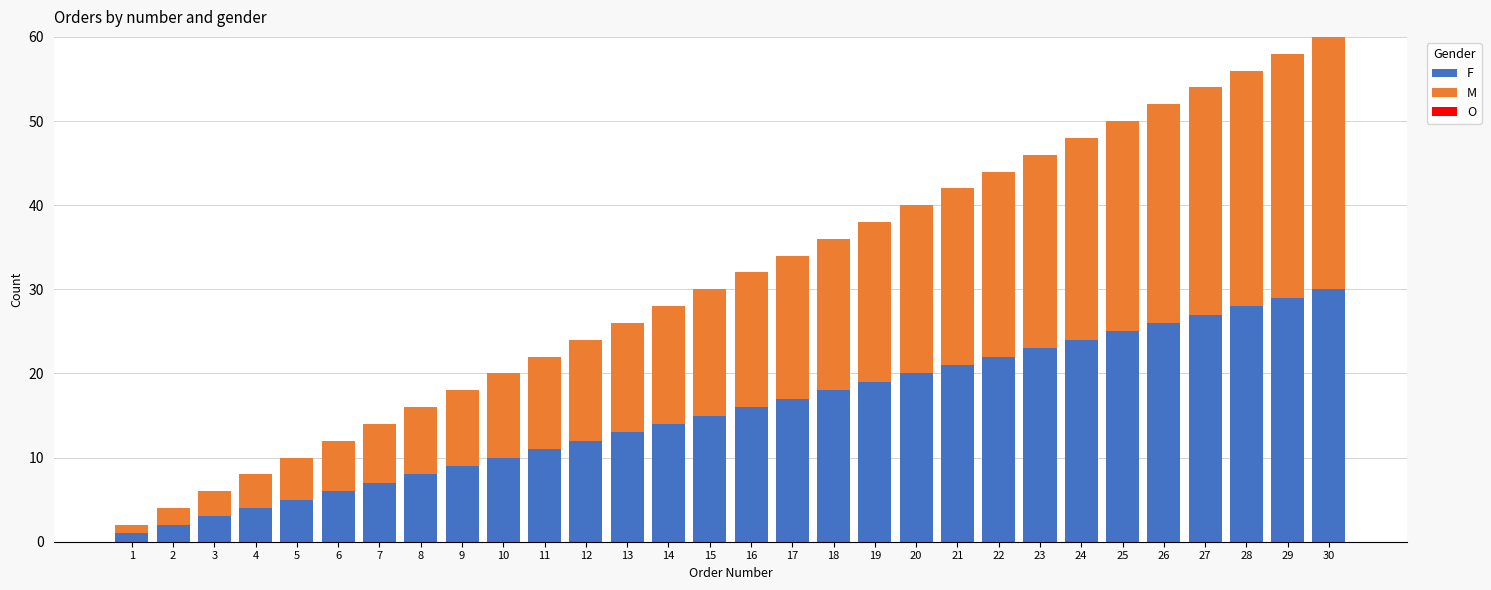

True or false: F has a value of 4 at 4.

True